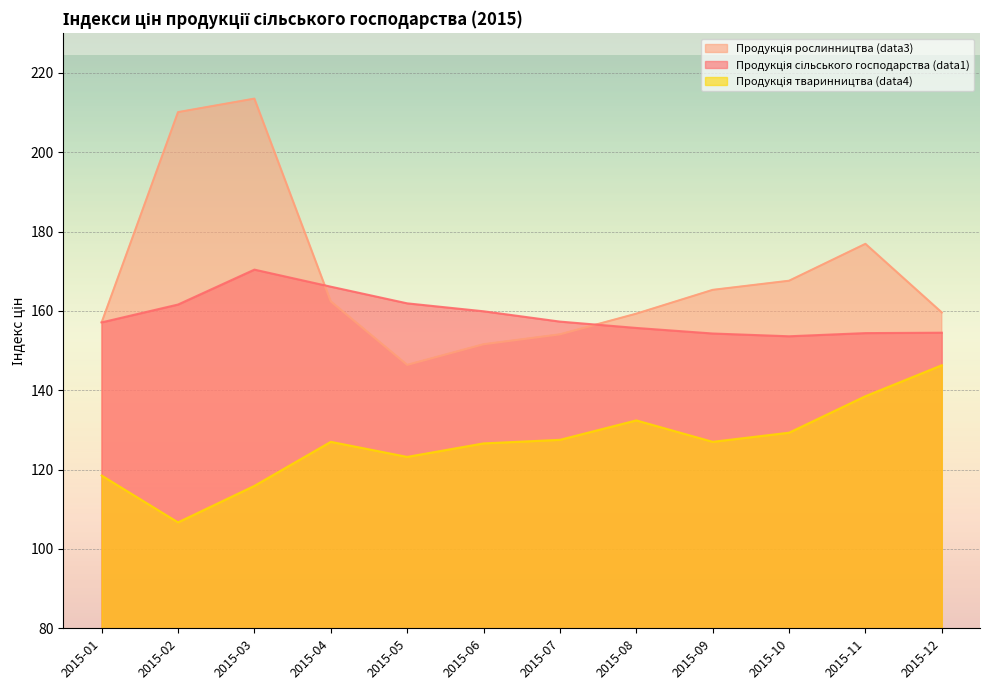

Is it true that Продукція рослинництва (data3) equals 241.2 at 2015-07?

False